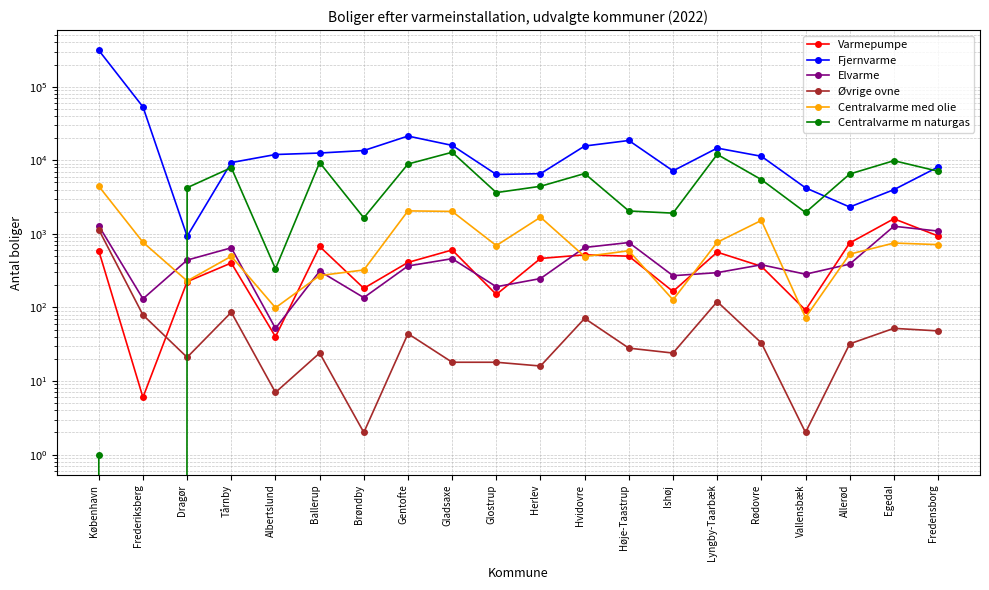

What is the spread (max minus min) of values at Tårnby?

9216